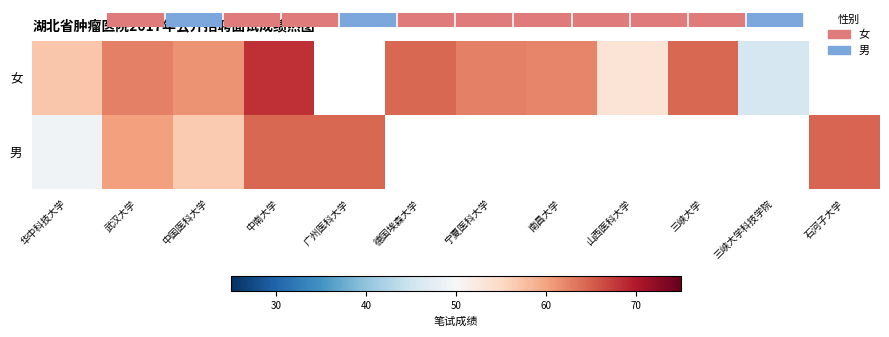

At which category does the chart reach its minimum across all series?

三峡大学科技学院